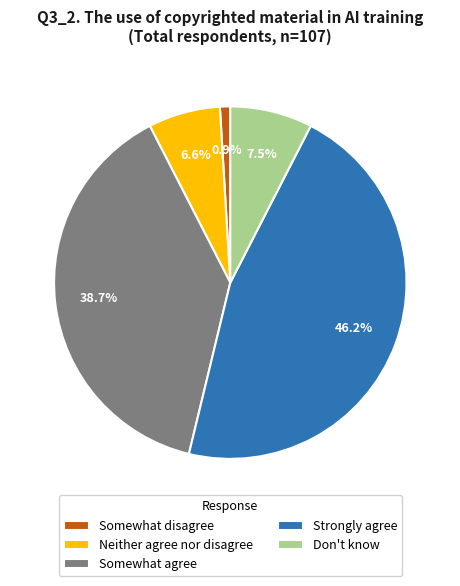

What is the total percentage of Strongly agree and Don't know?

53.8%